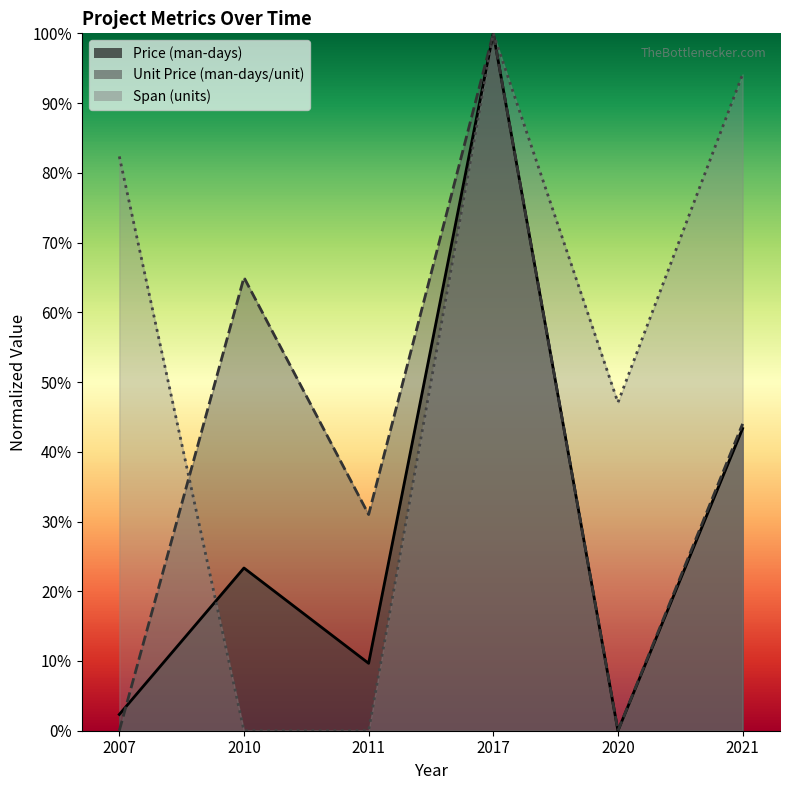

What is the value of the Span (units) point at the 1st from the left?

82.4